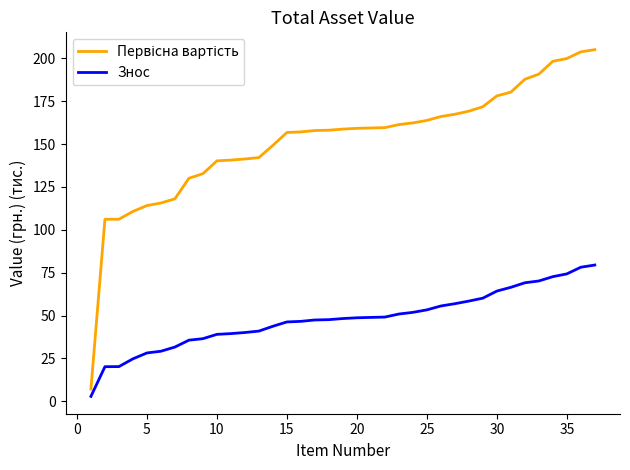

What is the highest value of the Знос series?

79.5